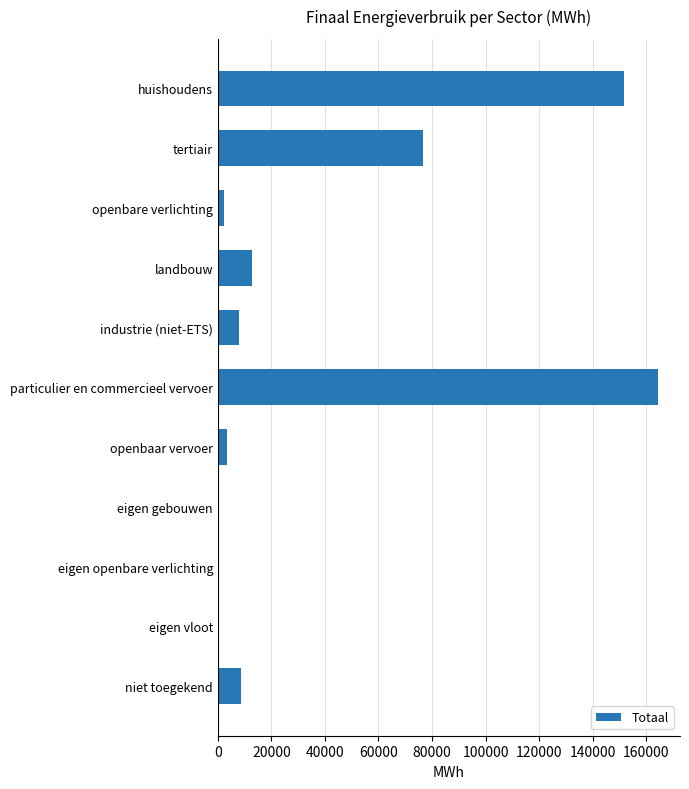

True or false: the data shows 0.0 at eigen openbare verlichting.

True